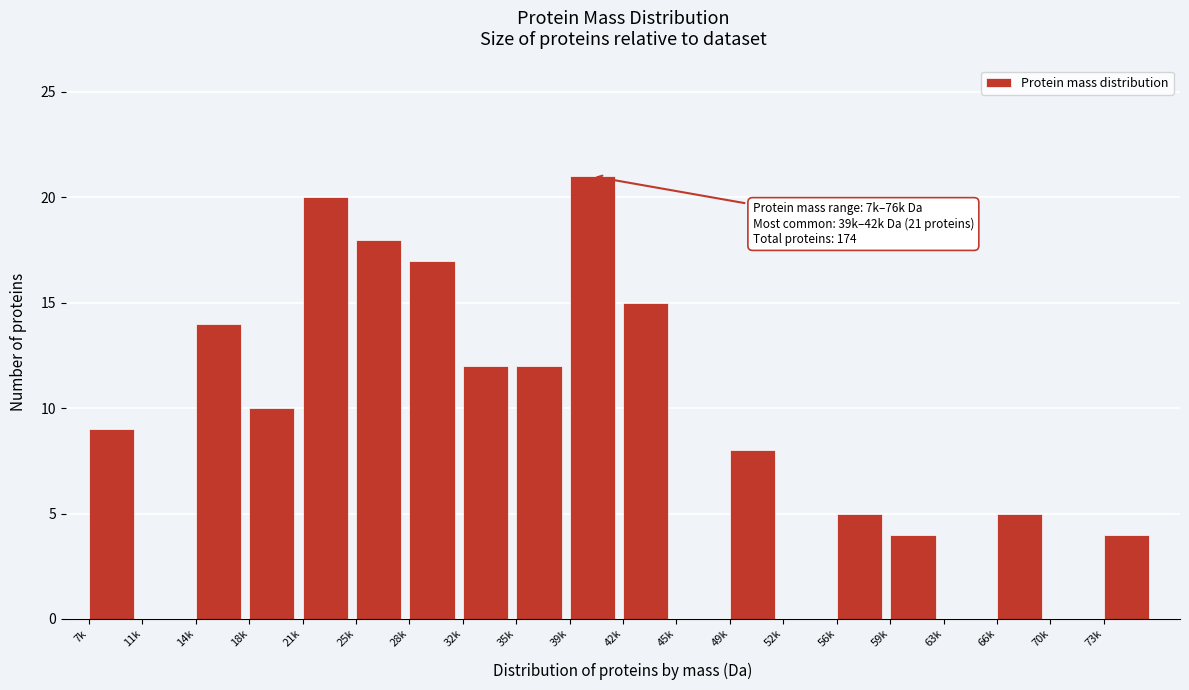

Reading right to left, transcribe all the data shown in this chart.

73k=4	70k=0	66k=5	63k=0	59k=4	56k=5	52k=0	49k=8	45k=0	42k=15	39k=21	35k=12	32k=12	28k=17	25k=18	21k=20	18k=10	14k=14	11k=0	7k=9